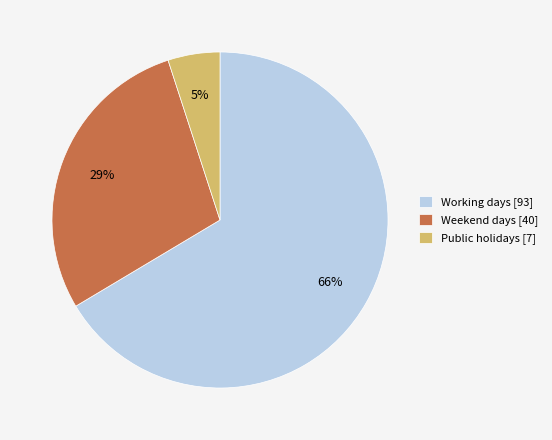

Is it true that Weekend days [40] is 40% of the pie?

False